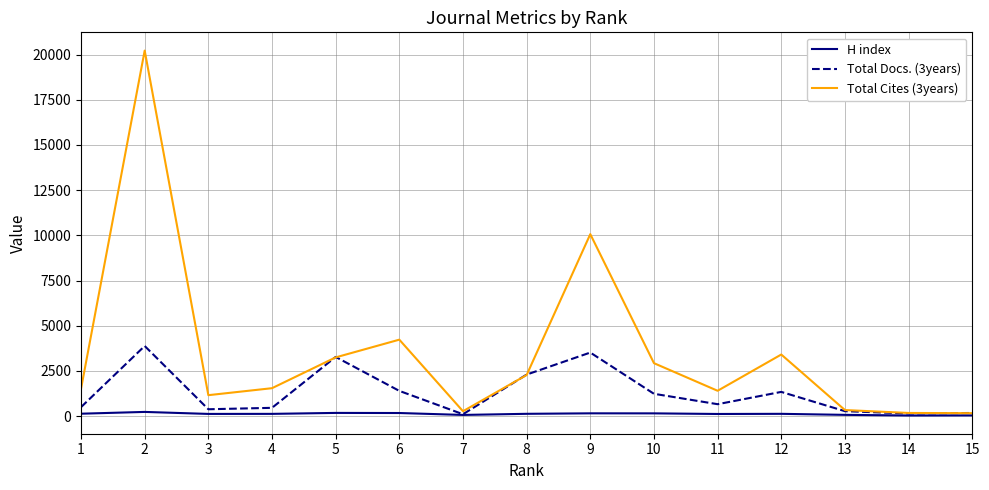

What are all the series names shown in the legend?

H index, Total Docs. (3years), Total Cites (3years)